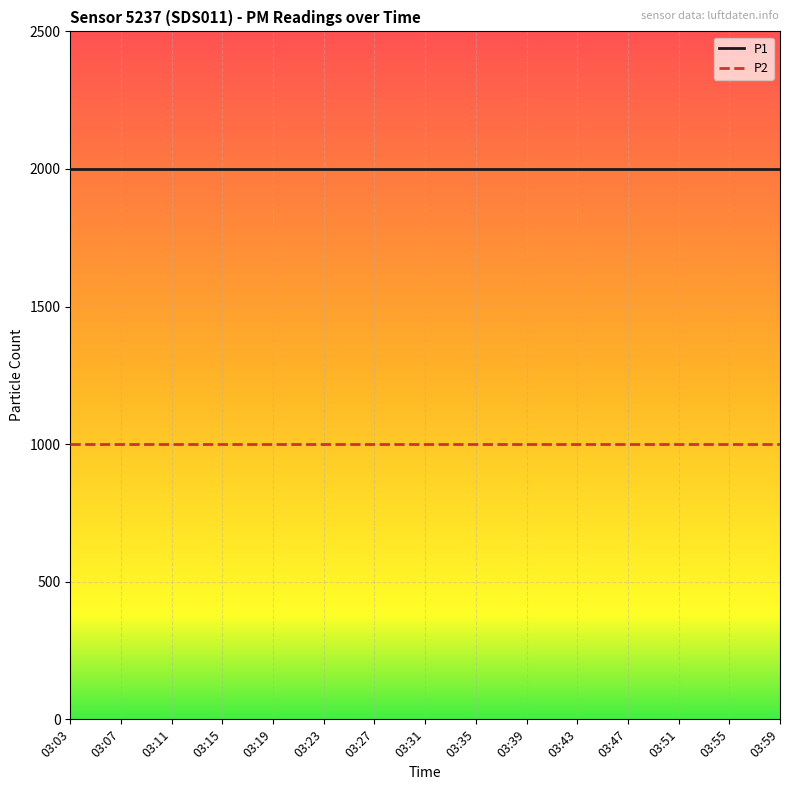

The P1 series shows 1999.9 at 03:07. True or false?

True